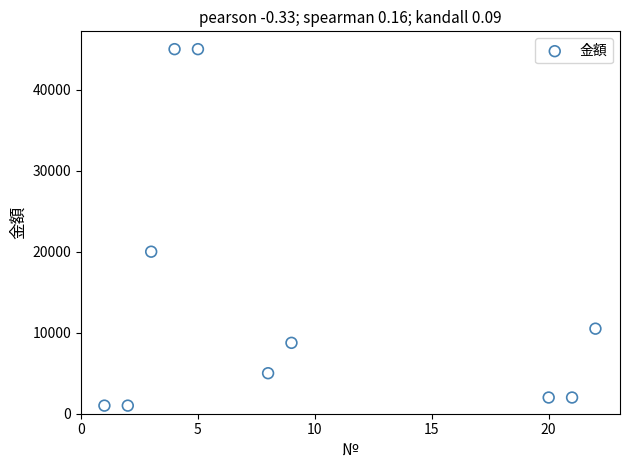

What Y value in the scatter plot is closest to 23000?

20000